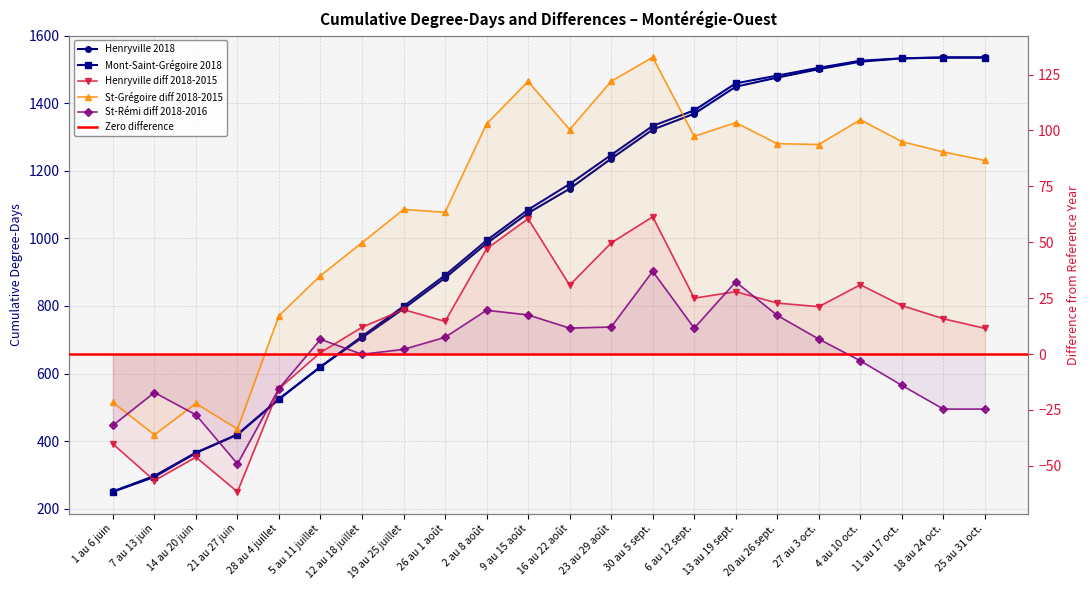

Between 28 au 4 juillet and 19 au 25 juillet, which series saw the biggest shift?

Mont-Saint-Grégoire 2018